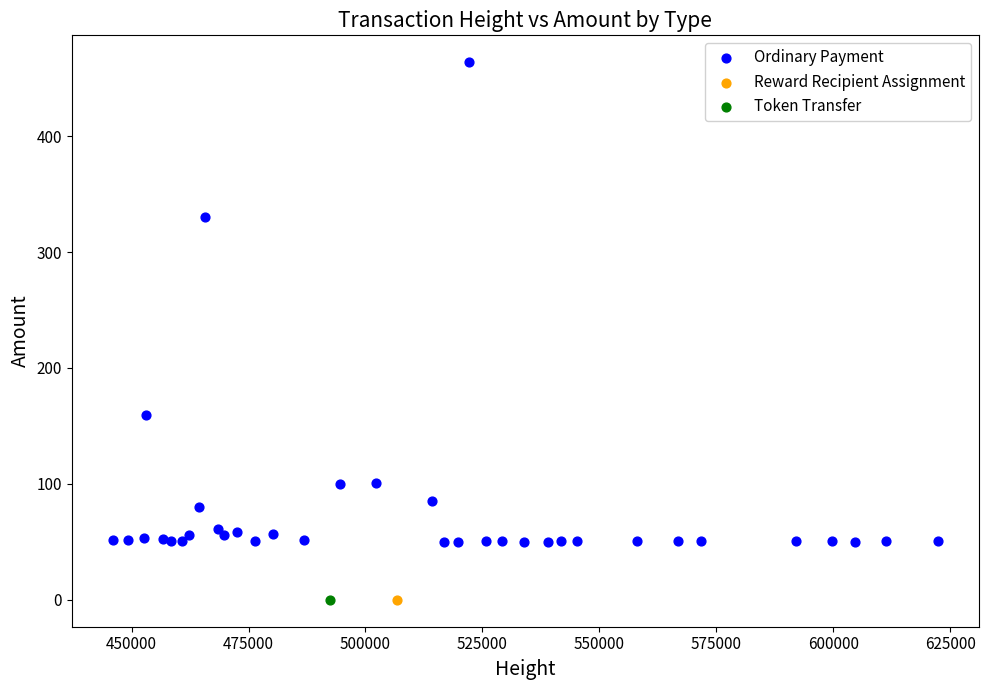

What are all the series names shown in the legend?

Ordinary Payment, Reward Recipient Assignment, Token Transfer